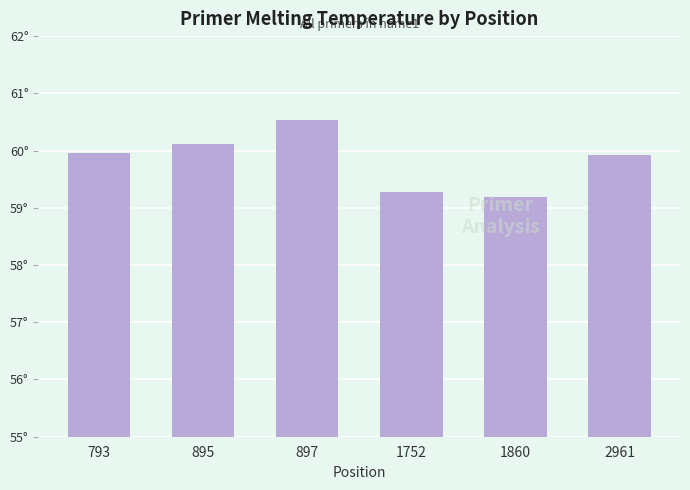

Read the value at 895.

60.1